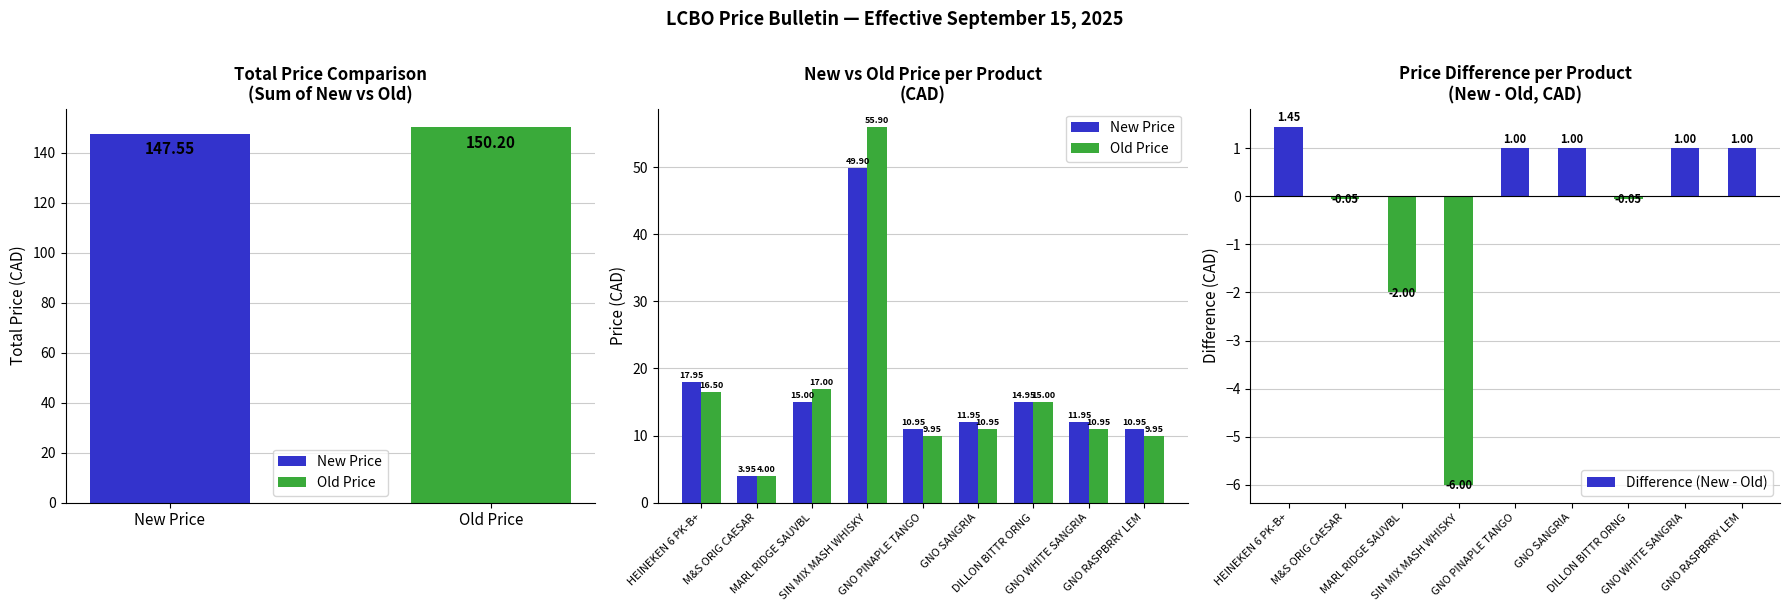

What is the average value of the Difference (New - Old) series?

-0.3